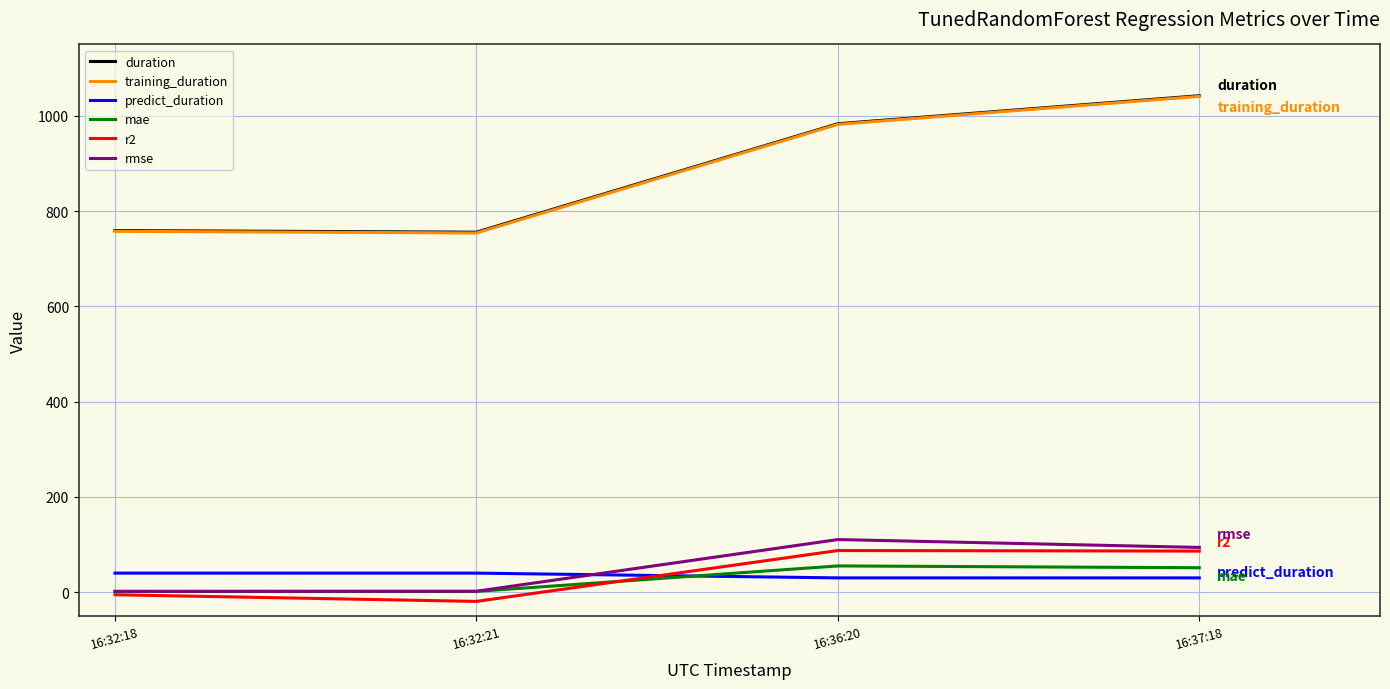

What value does the rmse series have at 16:36:20?

110.5